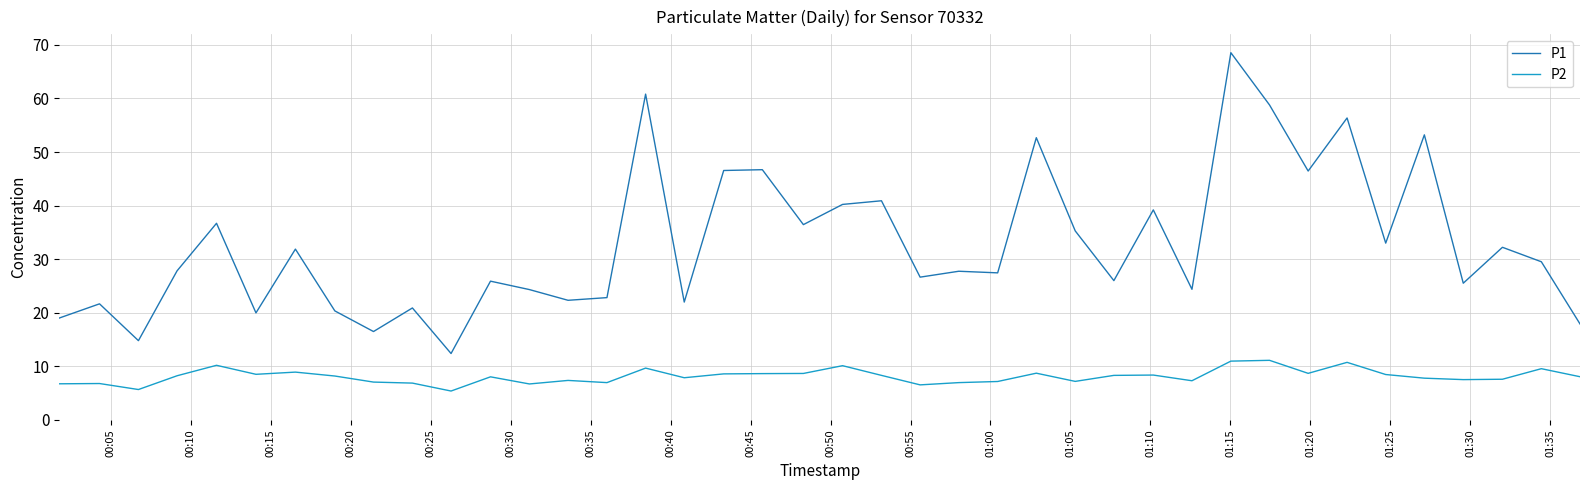

How many values in the P2 series are below 8?

18